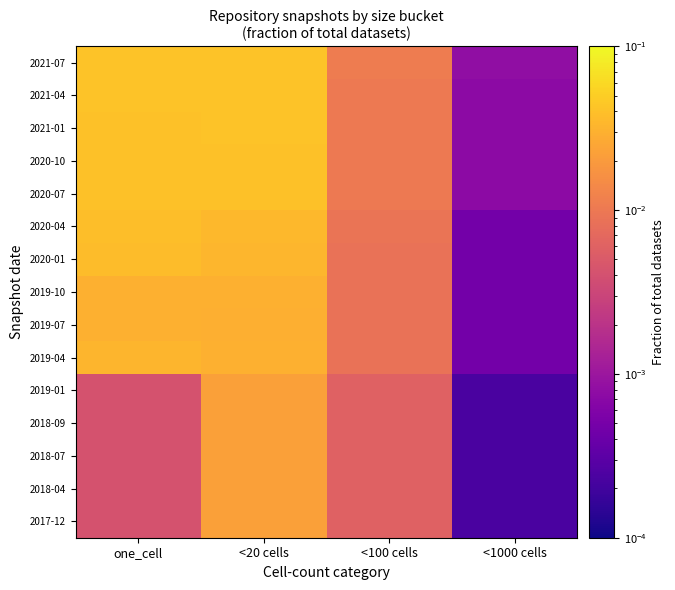

Reading right to left, what are all the values shown in this chart?

2017-12: <1000 cells=0.0	<100 cells=0.0	<20 cells=0.0	one_cell=0.0
2018-04: <1000 cells=0.0	<100 cells=0.0	<20 cells=0.0	one_cell=0.0
2018-07: <1000 cells=0.0	<100 cells=0.0	<20 cells=0.0	one_cell=0.0
2018-09: <1000 cells=0.0	<100 cells=0.0	<20 cells=0.0	one_cell=0.0
2019-01: <1000 cells=0.0	<100 cells=0.0	<20 cells=0.0	one_cell=0.0
2019-04: <1000 cells=0.0	<100 cells=0.0	<20 cells=0.0	one_cell=0.0
2019-07: <1000 cells=0.0	<100 cells=0.0	<20 cells=0.0	one_cell=0.0
2019-10: <1000 cells=0.0	<100 cells=0.0	<20 cells=0.0	one_cell=0.0
2020-01: <1000 cells=0.0	<100 cells=0.0	<20 cells=0.0	one_cell=0.0
2020-04: <1000 cells=0.0	<100 cells=0.0	<20 cells=0.0	one_cell=0.0
2020-07: <1000 cells=0.0	<100 cells=0.0	<20 cells=0.0	one_cell=0.0
2020-10: <1000 cells=0.0	<100 cells=0.0	<20 cells=0.0	one_cell=0.0
2021-01: <1000 cells=0.0	<100 cells=0.0	<20 cells=0.0	one_cell=0.0
2021-04: <1000 cells=0.0	<100 cells=0.0	<20 cells=0.0	one_cell=0.0
2021-07: <1000 cells=0.0	<100 cells=0.0	<20 cells=0.0	one_cell=0.0